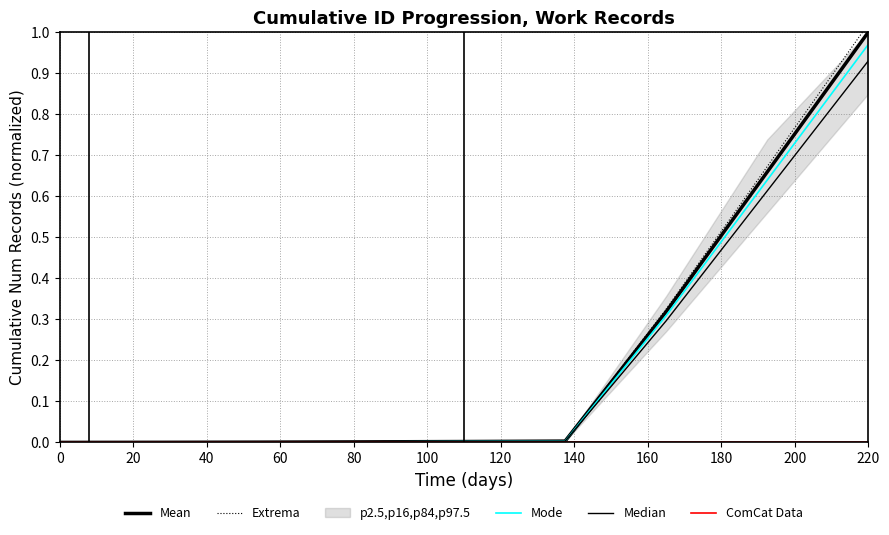

List the series in order of their peak value, lowest first.

ComCat Data, Median, Mode, Mean, Extrema